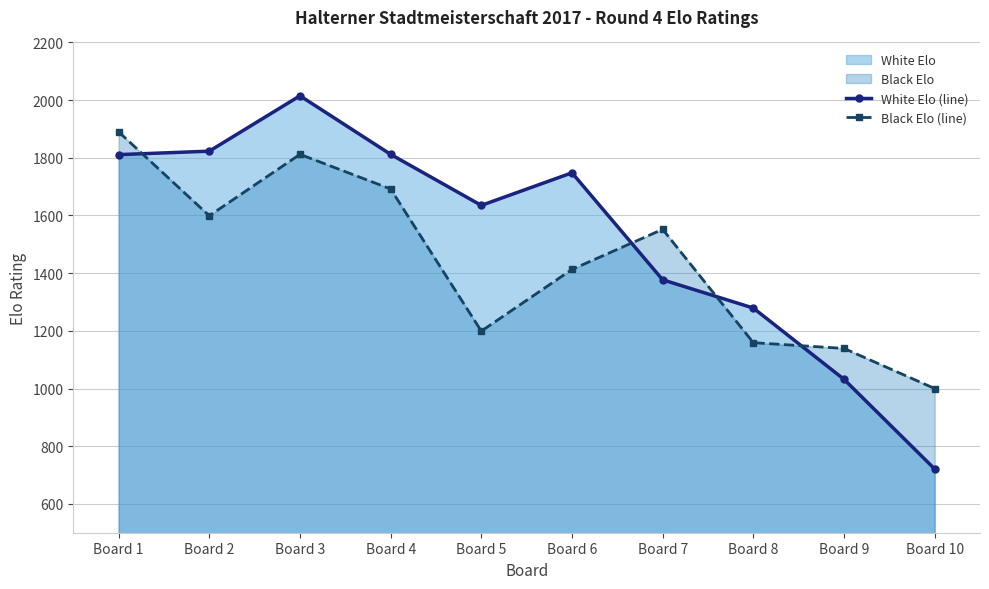

Does the chart display data point markers on the line(s)?

Yes